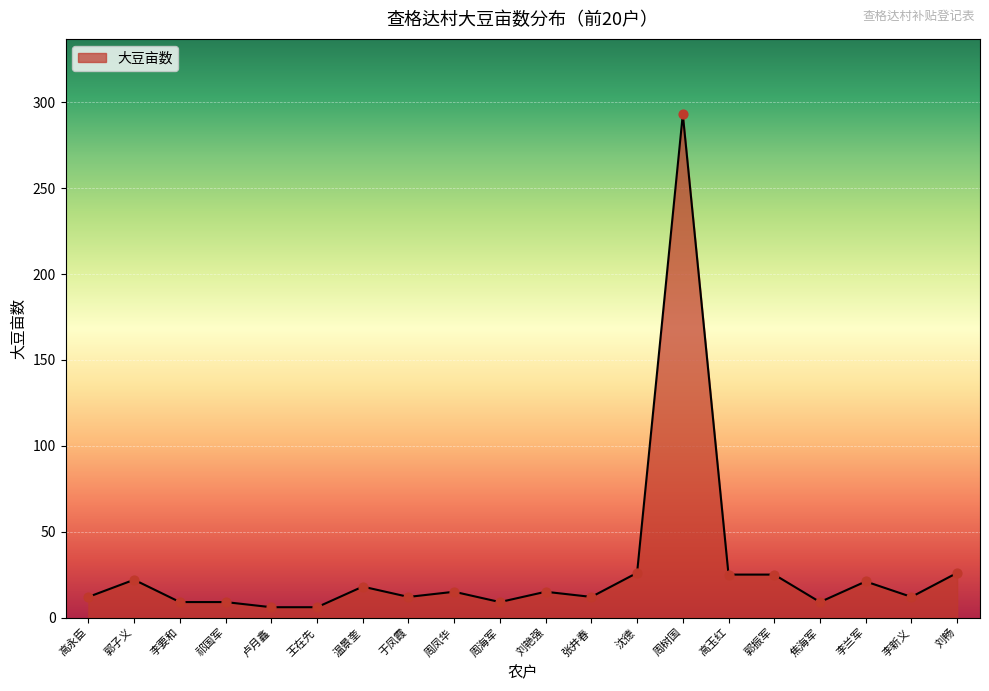

What is the change in value from 李要和 to 周凤华?

+6